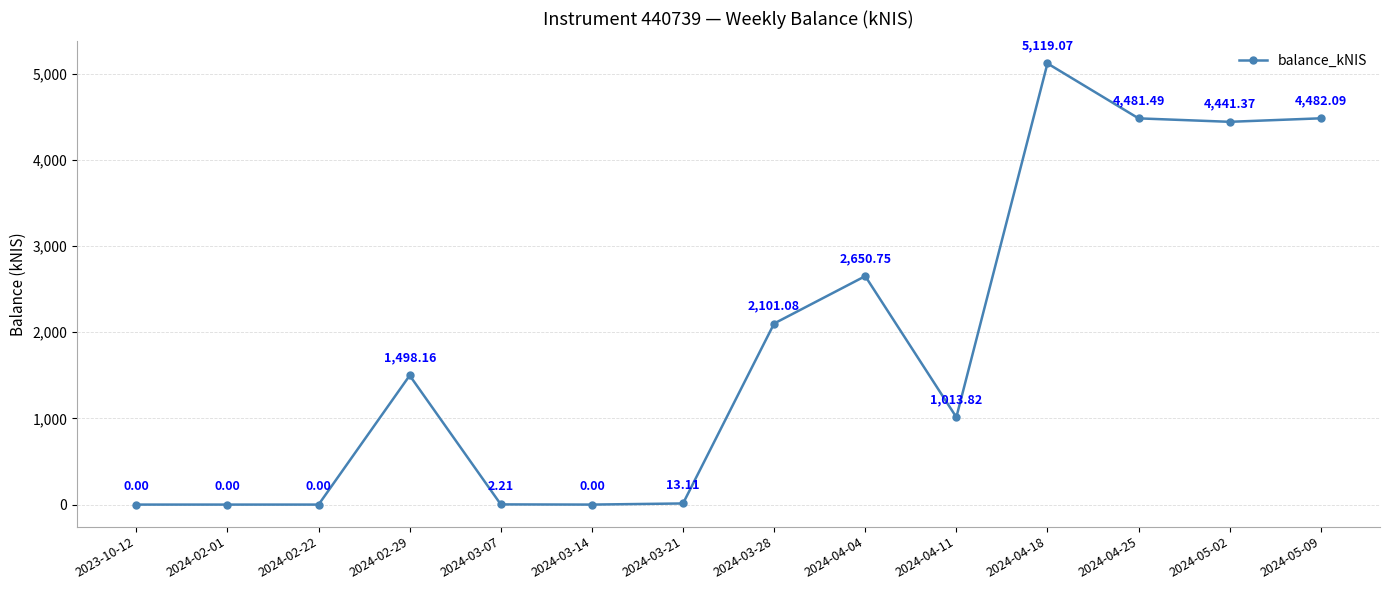

Is it true that the value at 2024-04-25 is 2933.6?

False